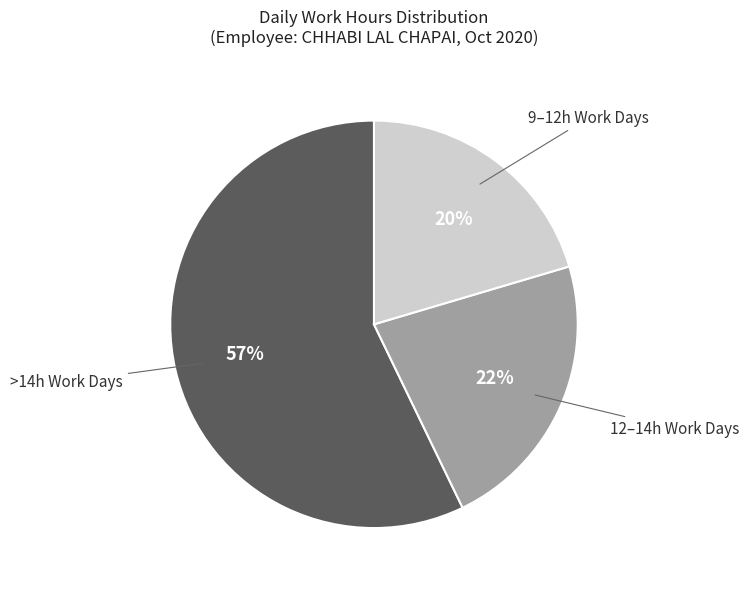

Is there a majority slice in this chart?

Yes